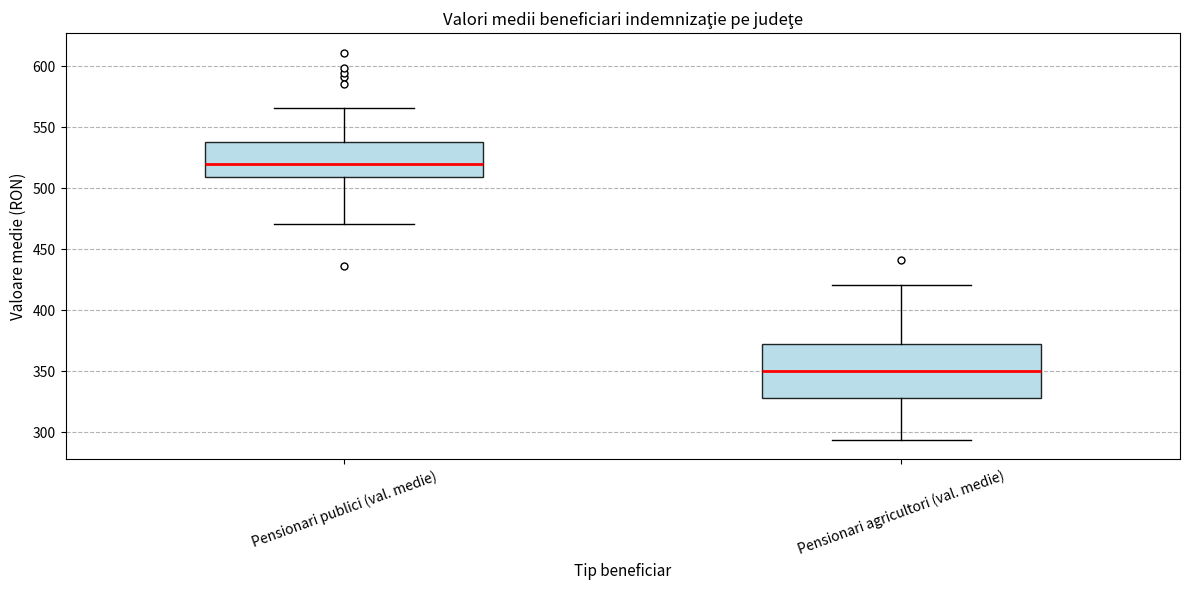

Reading left to right, transcribe this box plot: for each box, give where its median line is, the range the box spans, and where its two whiskers end, as read against the y-axis. The values are not printed on the chart, so give them approximately, as read against the axis.

Pensionari publici (val. medie): median 520, box 510 to 540, whiskers 470 to 565
Pensionari agricultori (val. medie): median 350, box 330 to 370, whiskers 295 to 420